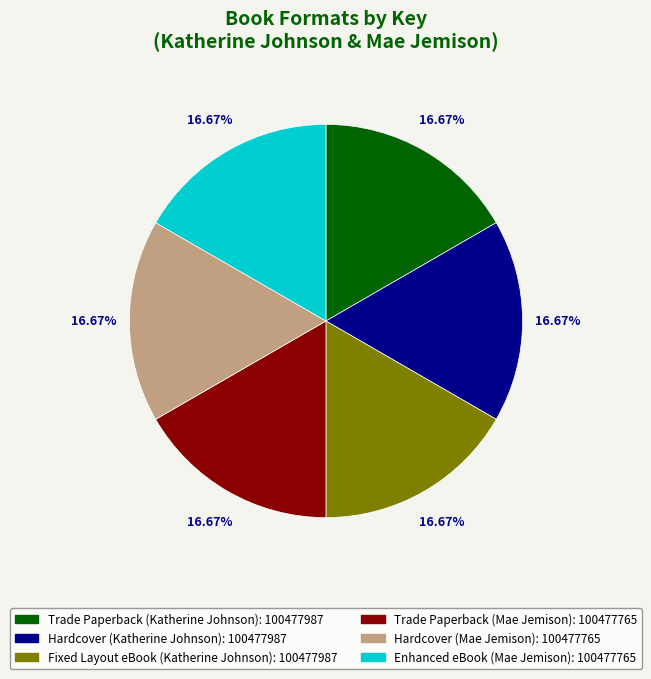

Combined, what portion of the pie is Hardcover (Katherine Johnson) and Trade Paperback (Katherine Johnson)?

33.3%